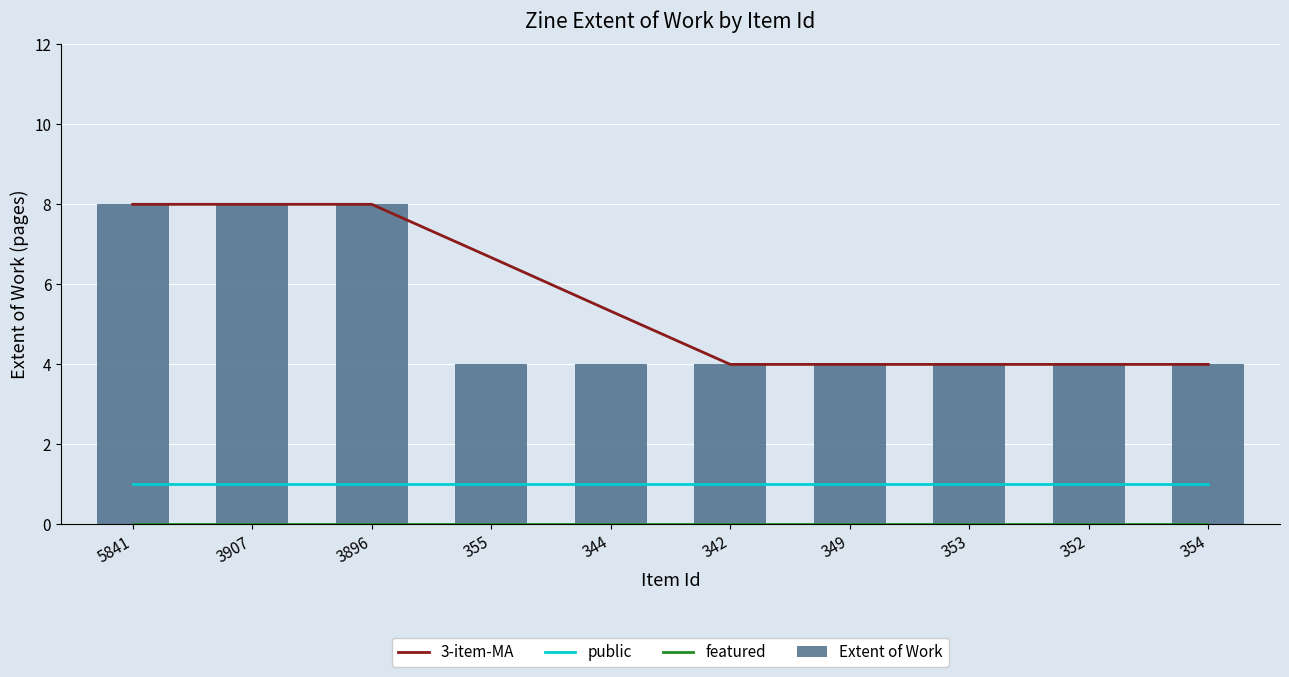

True or false: Extent of Work has a value of 14 at 3896.

False